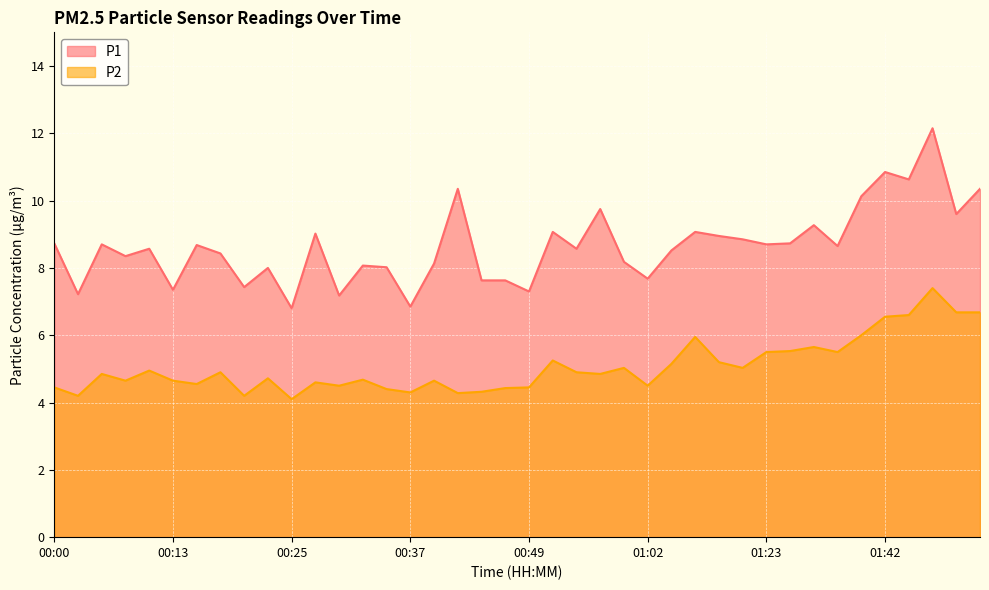

What is the label of the 20th point from the right?

00:49